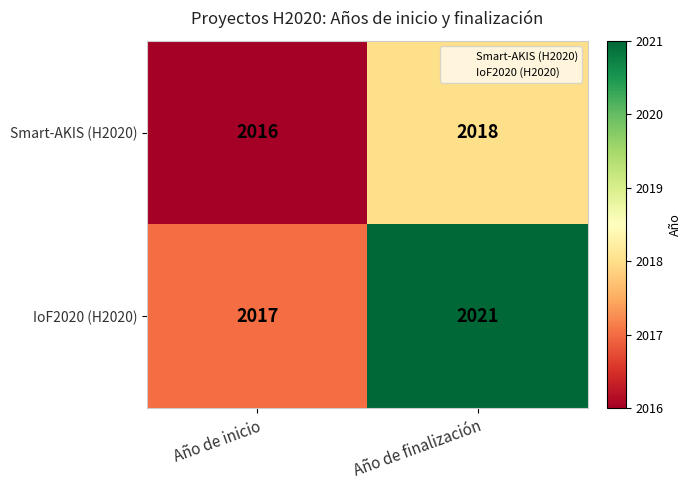

How many series are shown in this chart?

2